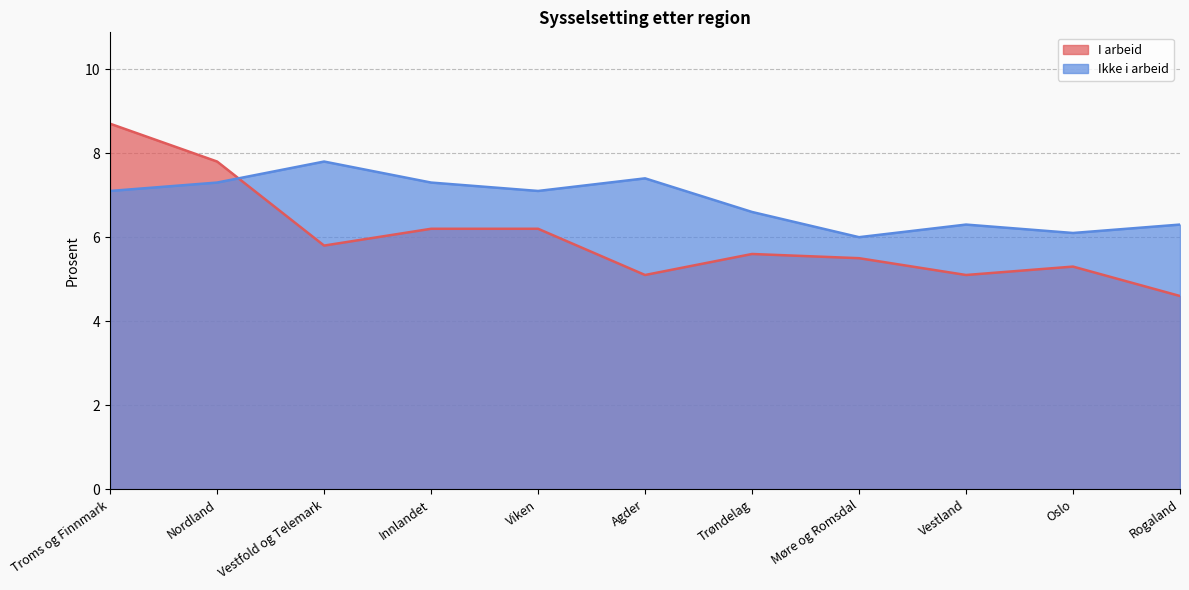

Between Oslo and Agder, which is larger?

Oslo